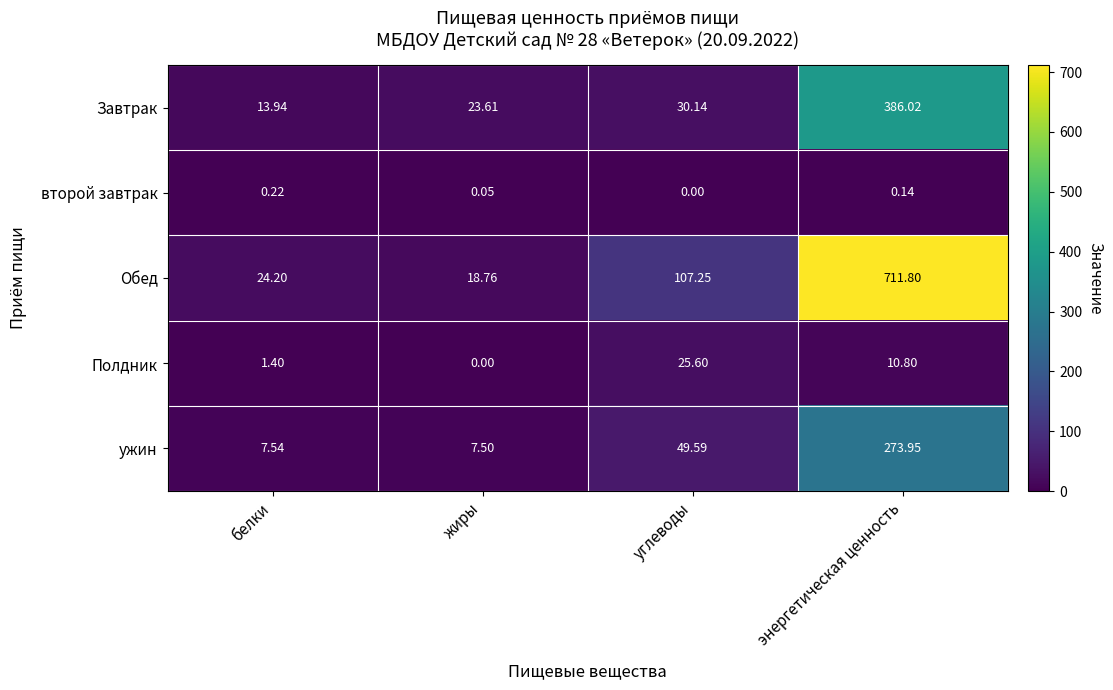

Where does the Полдник series first go above 10?

углеводы